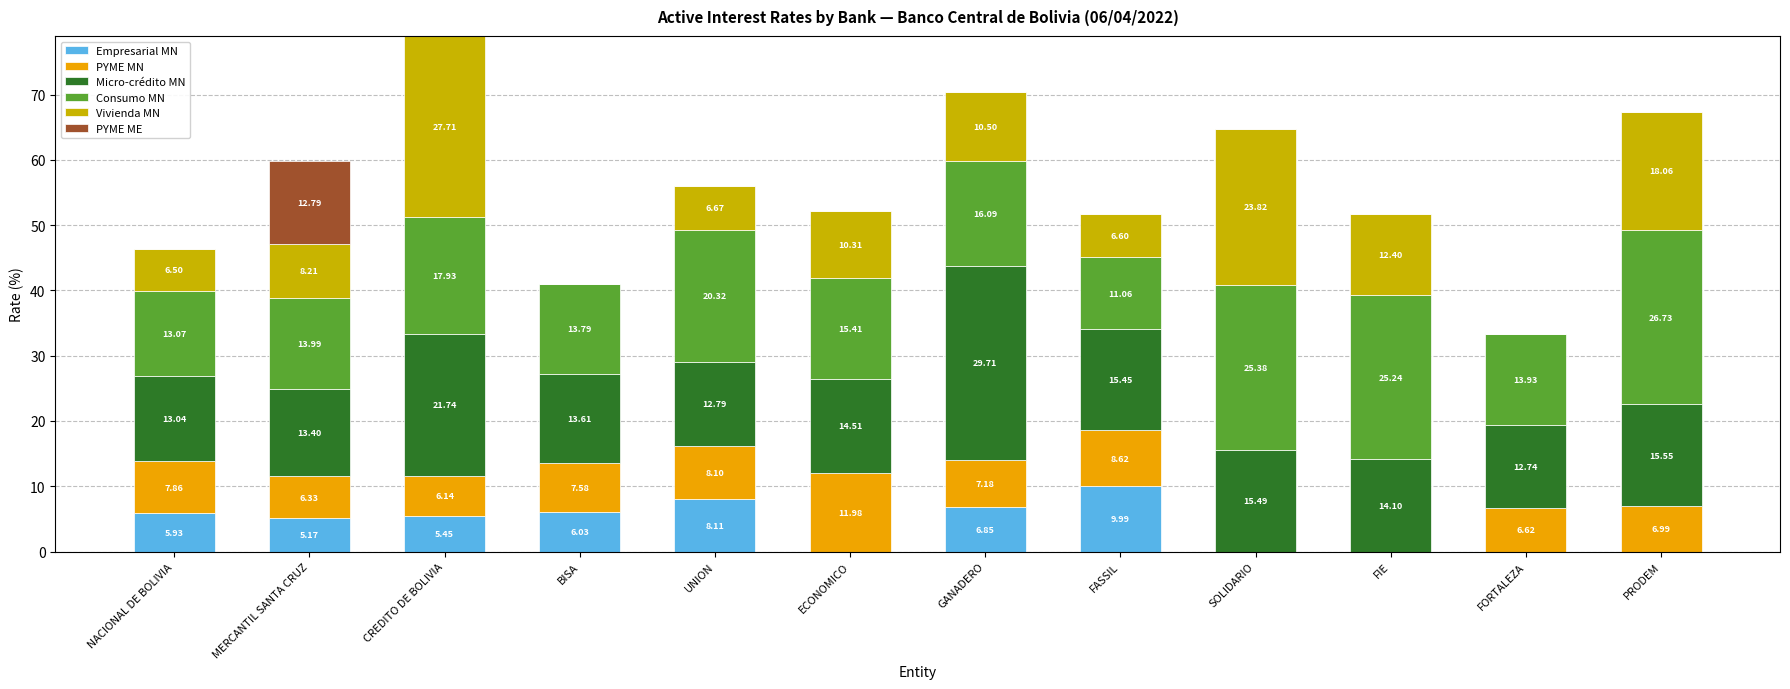

What are all the series names shown in the legend?

Empresarial MN, PYME MN, Micro-crédito MN, Consumo MN, Vivienda MN, PYME ME